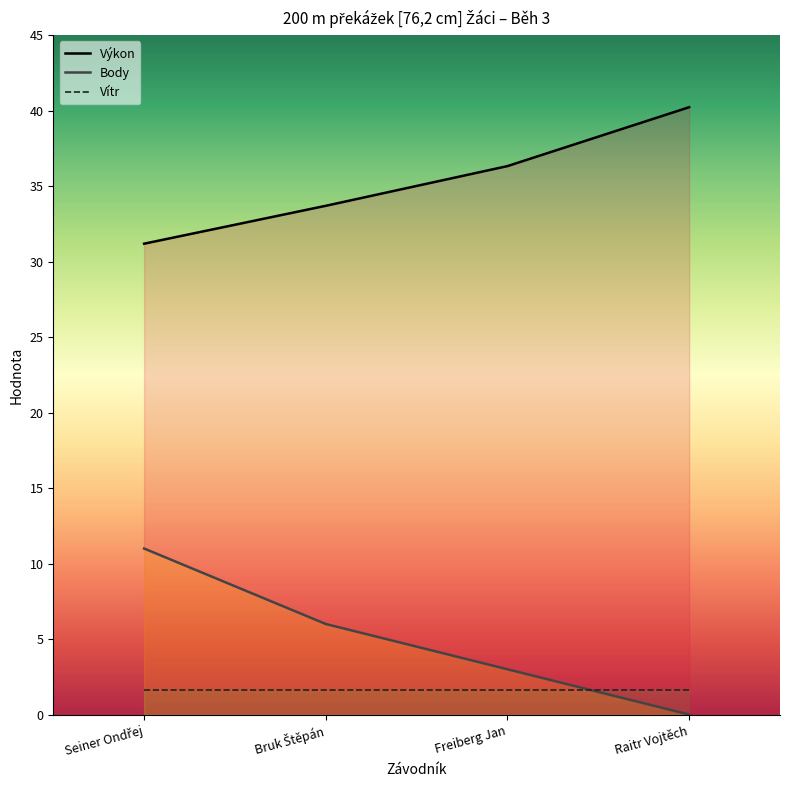

What is the total value across all series at Freiberg Jan?

40.9